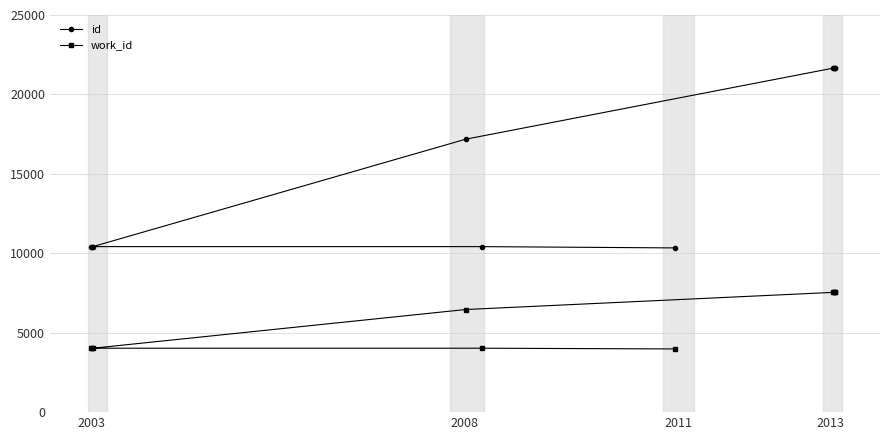

How many categories are shown in the chart?

10